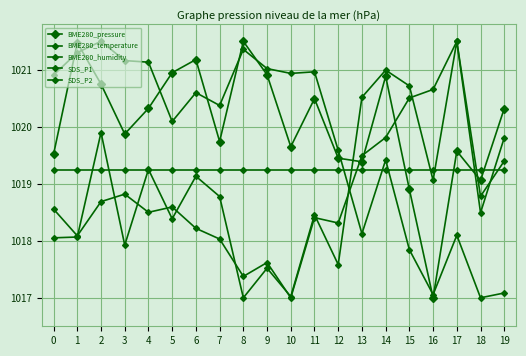

How many values in the SDS_P1 series are below 1018?

5